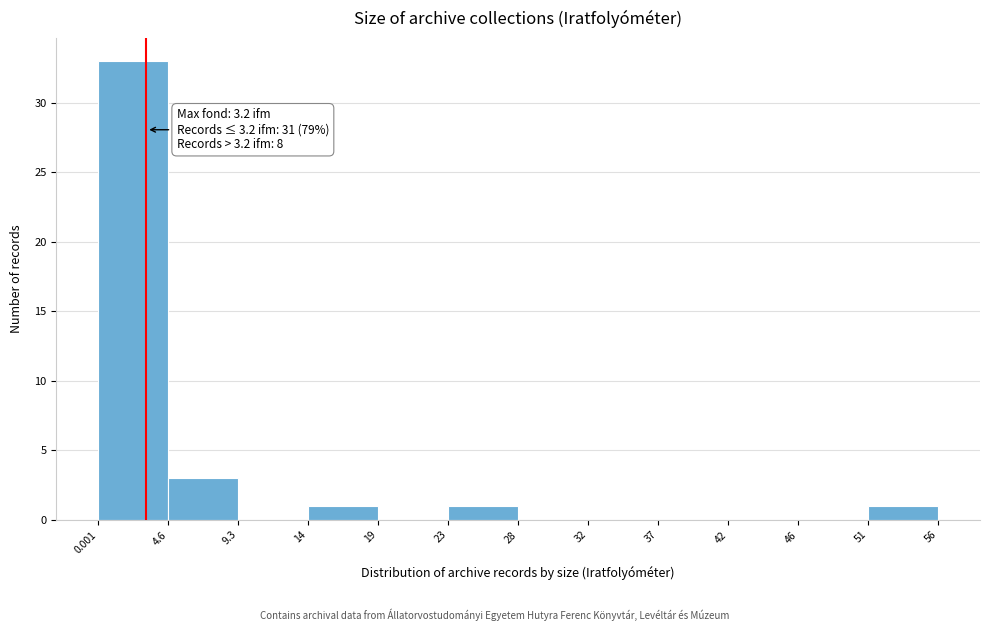

Which range on the x-axis has the tallest bar?

0.001 to 4.6